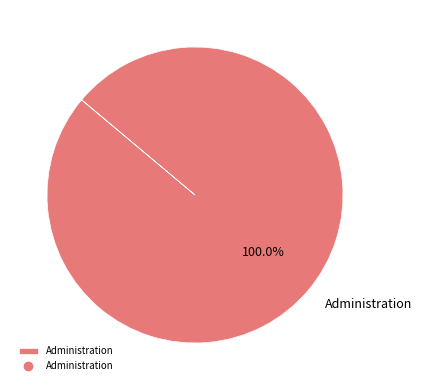

Does any single category account for the majority?

Yes